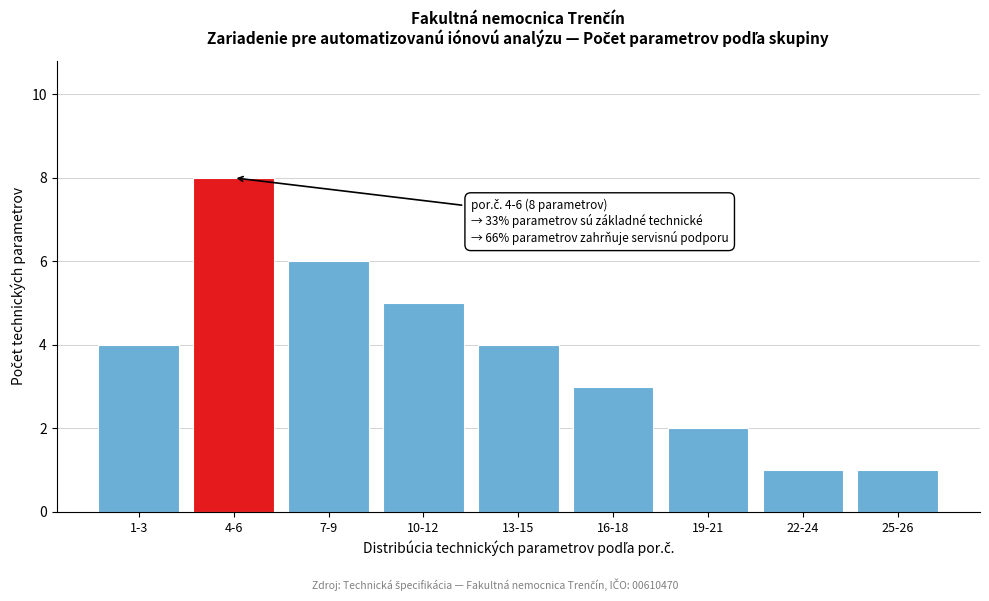

Reading left to right, extract all data points from this chart.

1-3=4	4-6=8	7-9=6	10-12=5	13-15=4	16-18=3	19-21=2	22-24=1	25-26=1